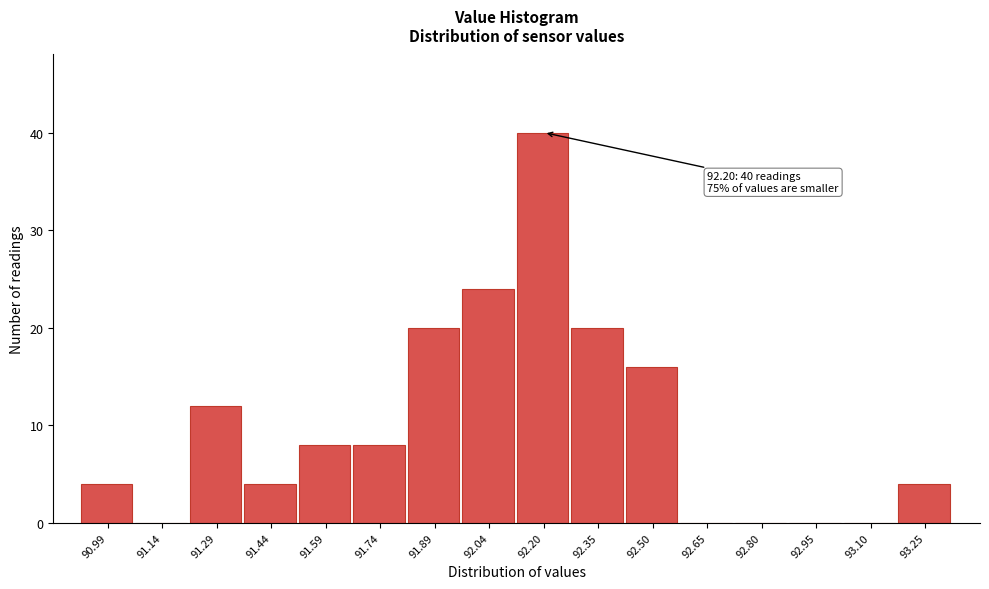

Which range on the x-axis has the tallest bar?

92.12 to 92.28